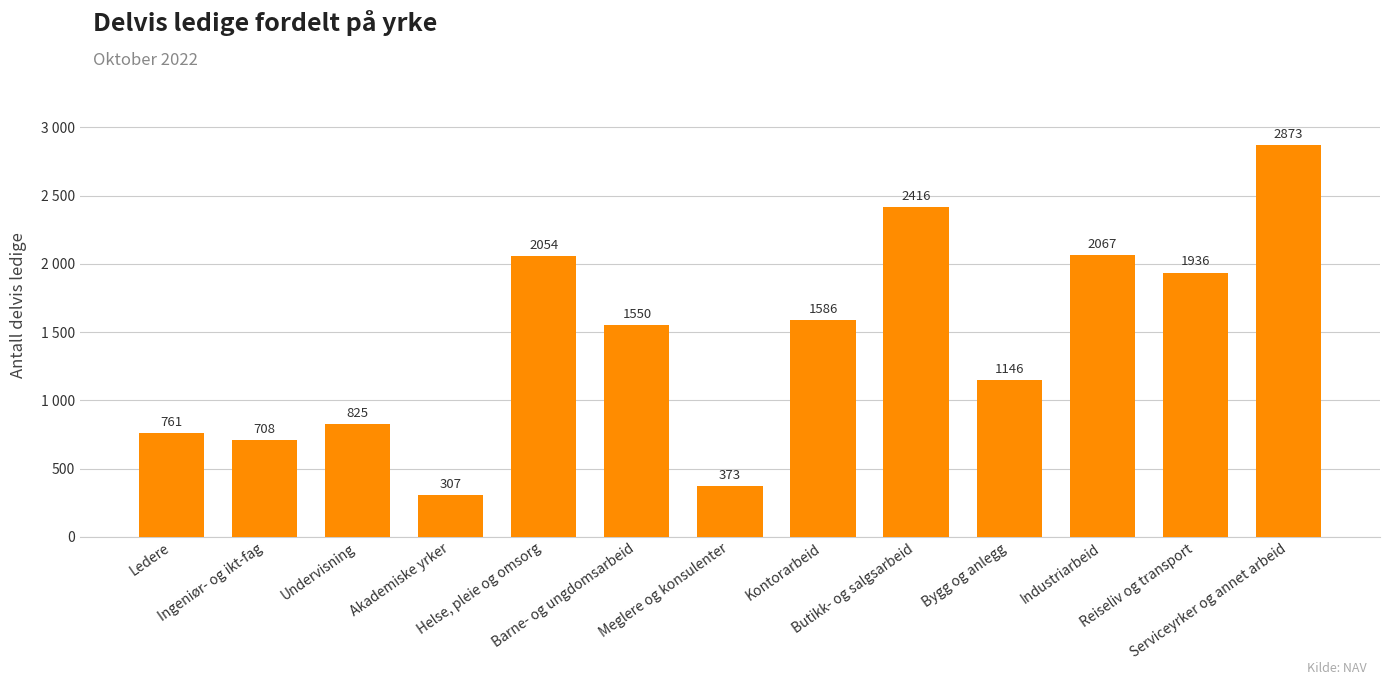

Are the bars horizontal?

No